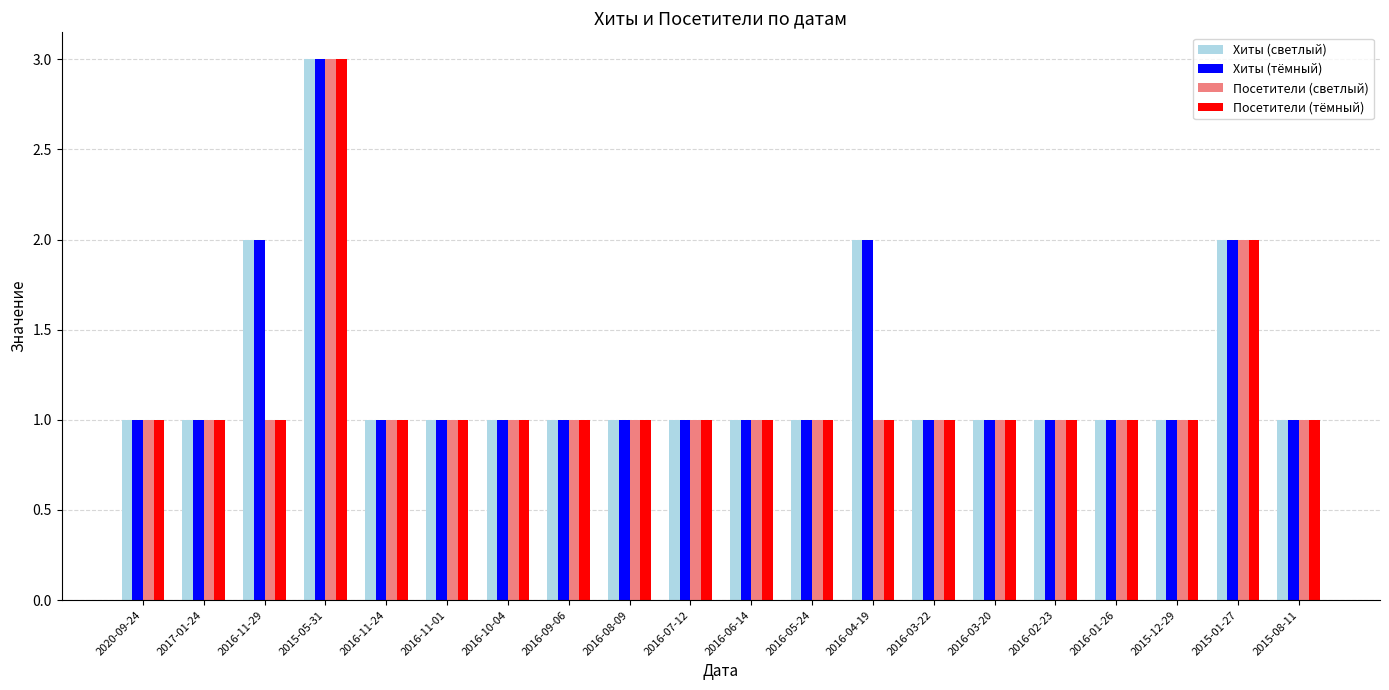

What are all the series names shown in the legend?

Хиты (светлый), Хиты (тёмный), Посетители (светлый), Посетители (тёмный)